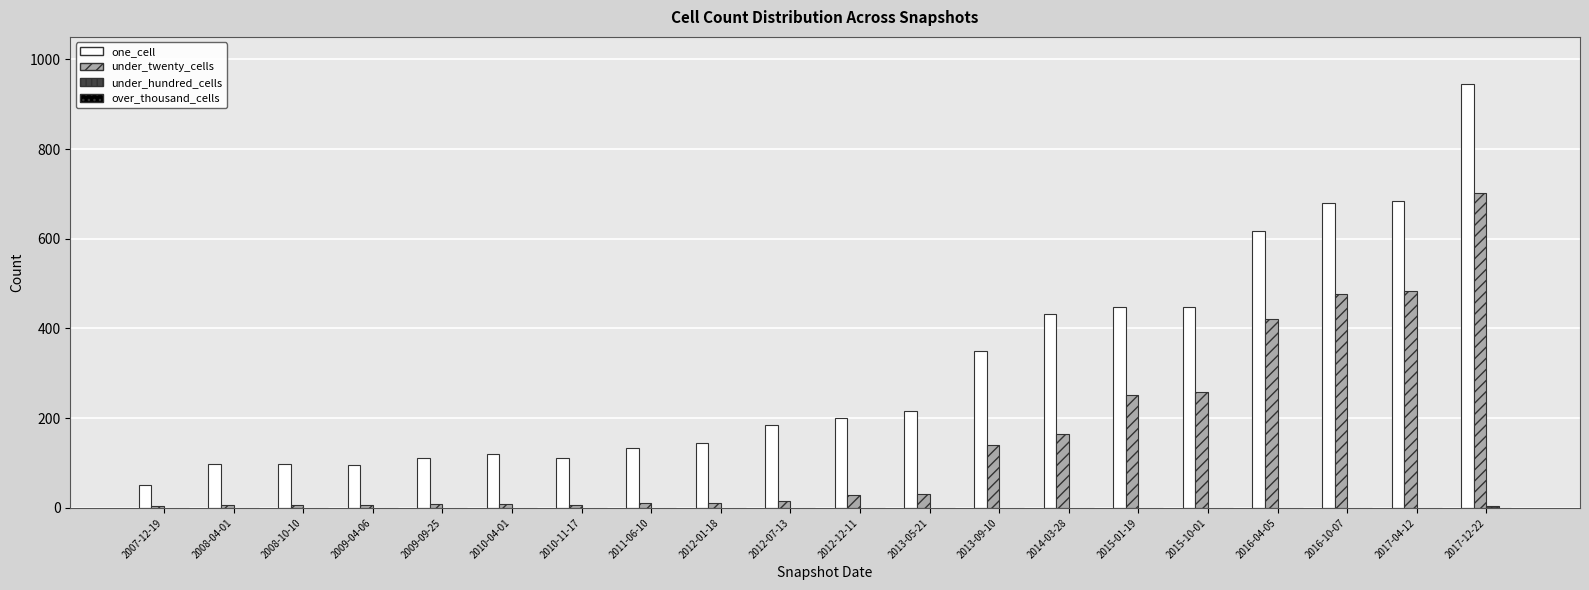

How many distinct data groups are displayed?

3